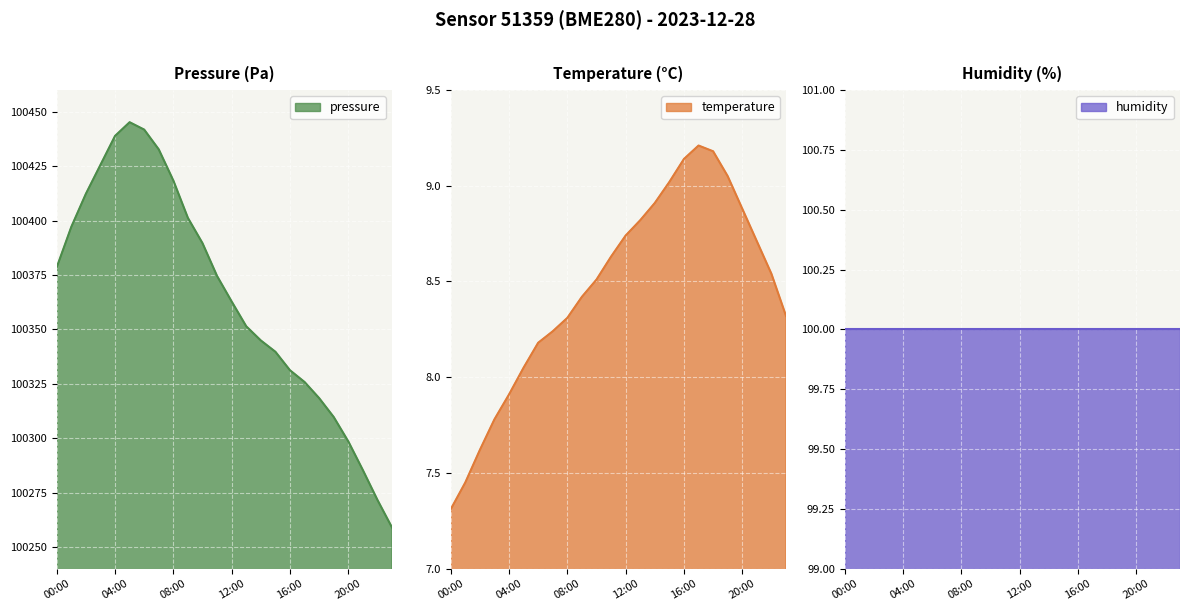

What is the sum of the temperature values at 02:00 and 04:00?

15.5